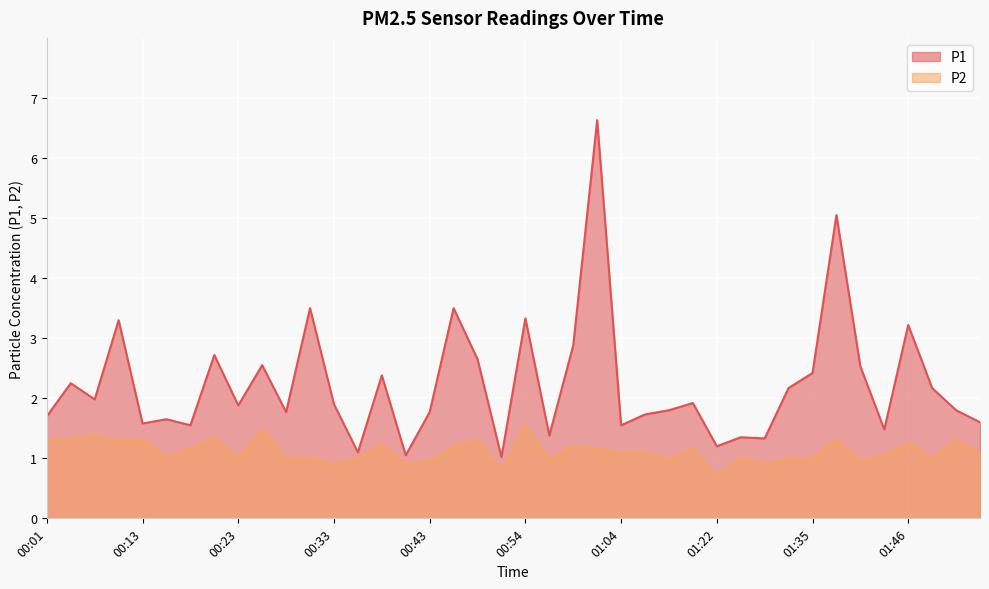

What is the maximum value shown in the chart?

6.6